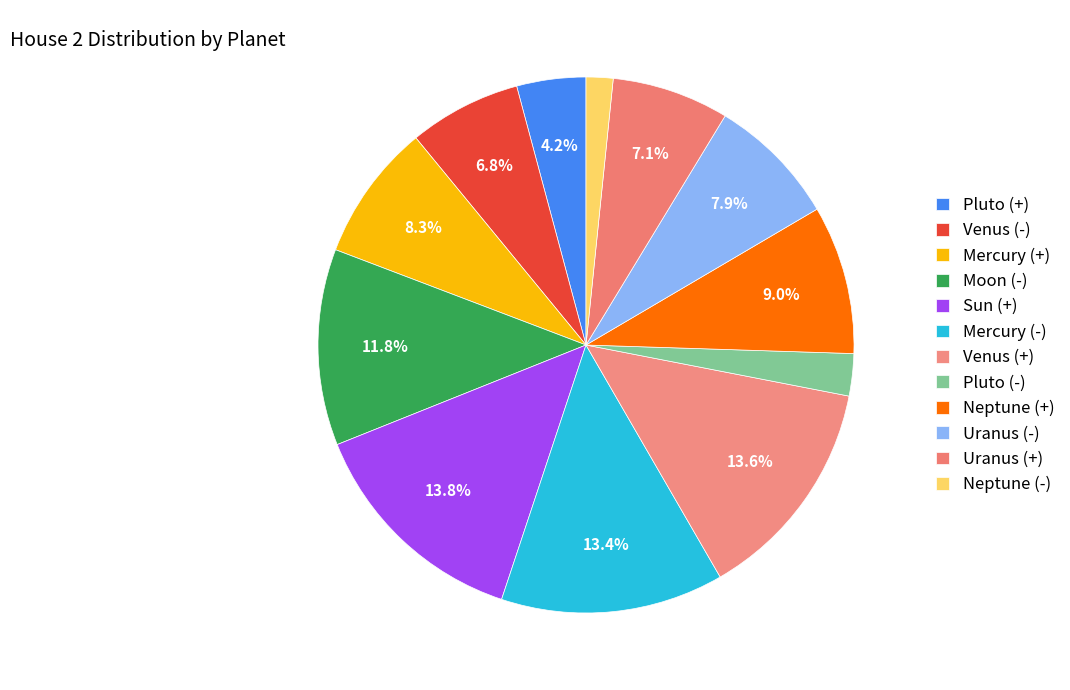

Count the number of slices in the pie.

12